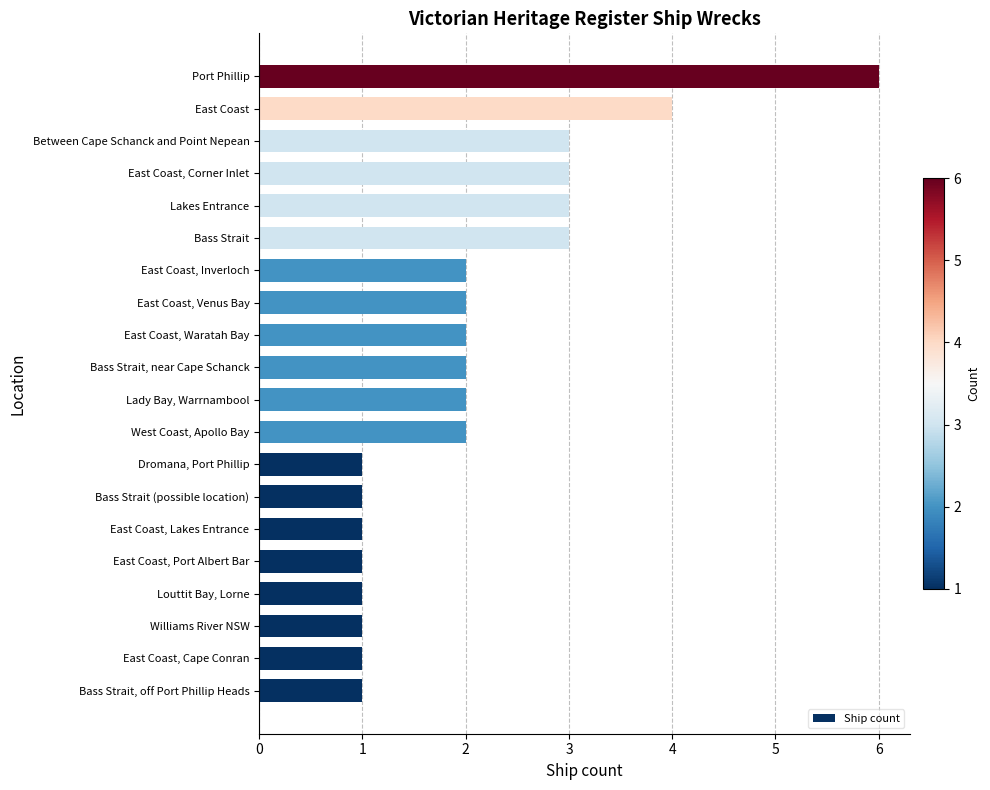

Reading bottom to top, transcribe all the data shown in this chart.

Bass Strait, off Port Phillip Heads=1	East Coast, Cape Conran=1	Williams River NSW=1	Louttit Bay, Lorne=1	East Coast, Port Albert Bar=1	East Coast, Lakes Entrance=1	Bass Strait (possible location)=1	Dromana, Port Phillip=1	West Coast, Apollo Bay=2	Lady Bay, Warrnambool=2	Bass Strait, near Cape Schanck=2	East Coast, Waratah Bay=2	East Coast, Venus Bay=2	East Coast, Inverloch=2	Bass Strait=3	Lakes Entrance=3	East Coast, Corner Inlet=3	Between Cape Schanck and Point Nepean=3	East Coast=4	Port Phillip=6